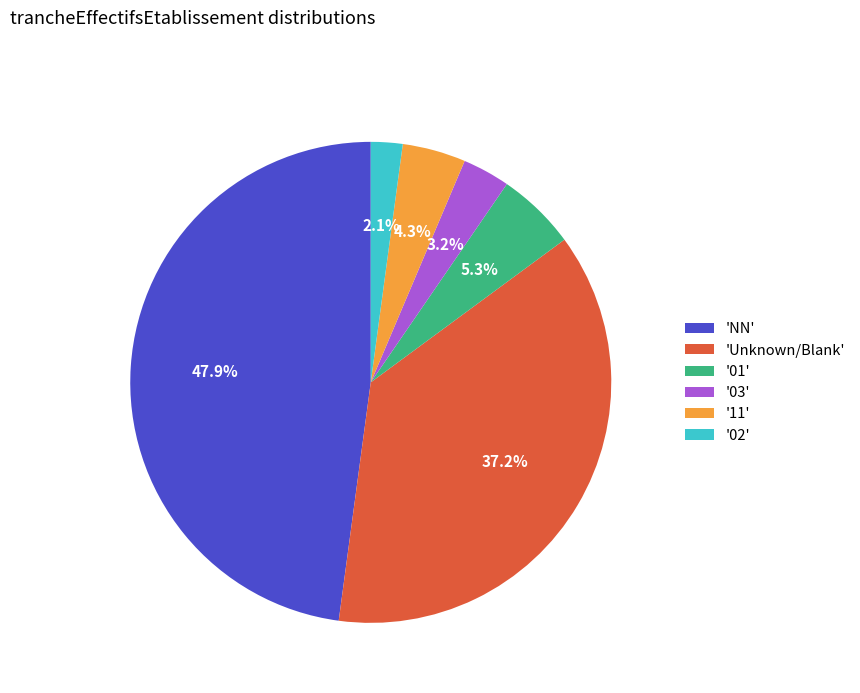

To the nearest percent, what is the difference between the largest and smallest slice percentages?

46%